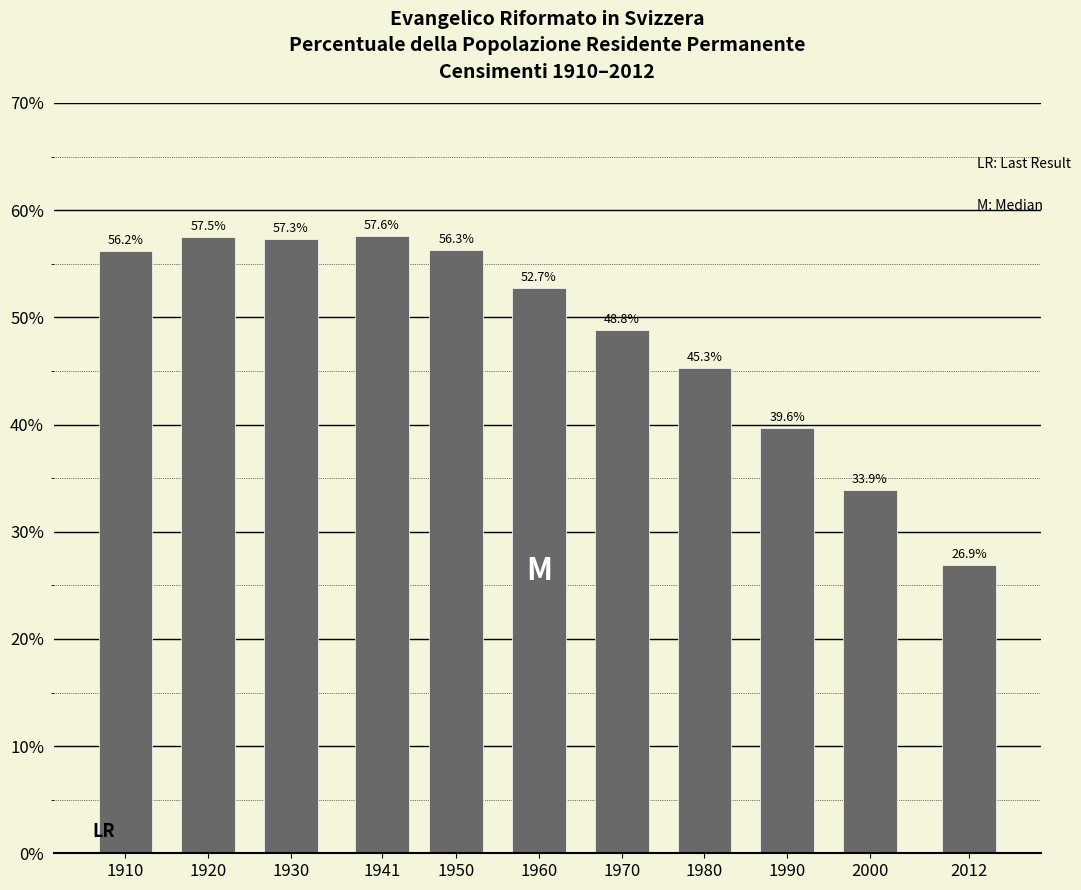

Reading left to right, what are all the values shown in this chart?

56.2	57.5	57.3	57.6	56.3	52.7	48.8	45.3	39.6	33.9	26.9